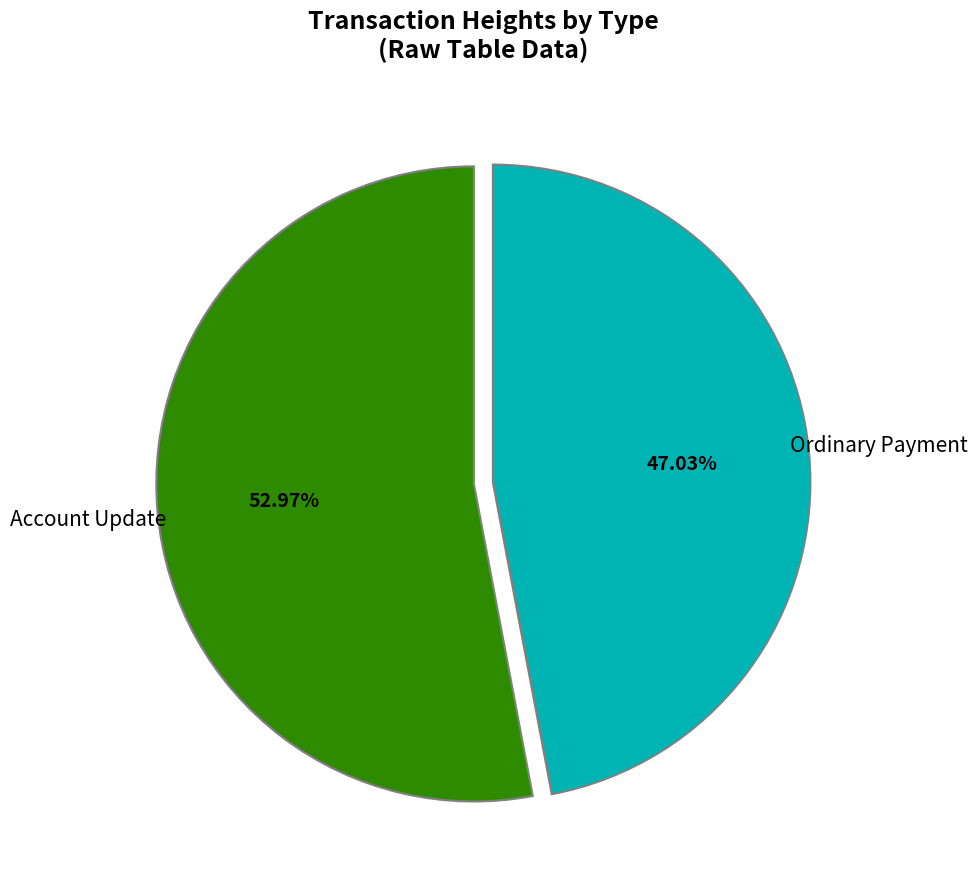

Does Ordinary Payment account for over 50% of the chart?

No